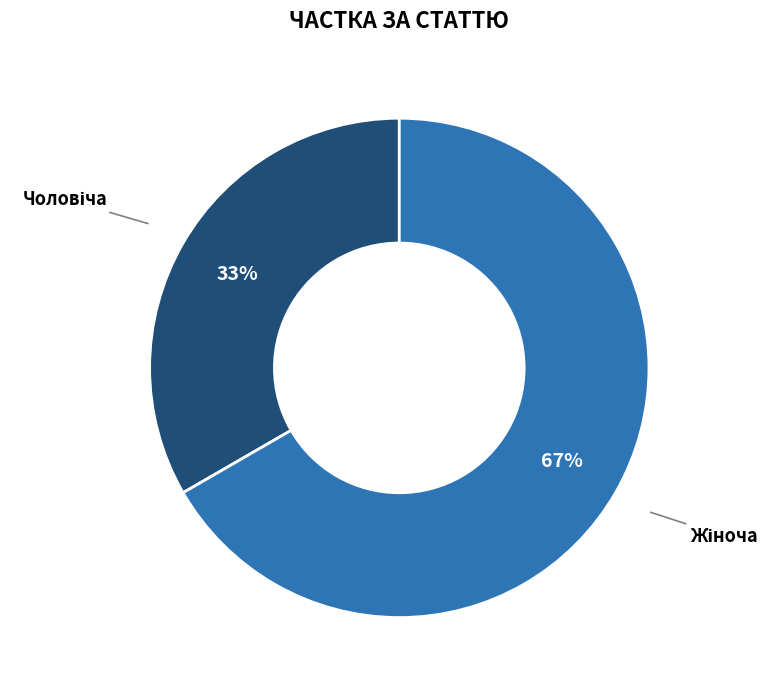

To the nearest percent, what is the average slice percentage?

50%